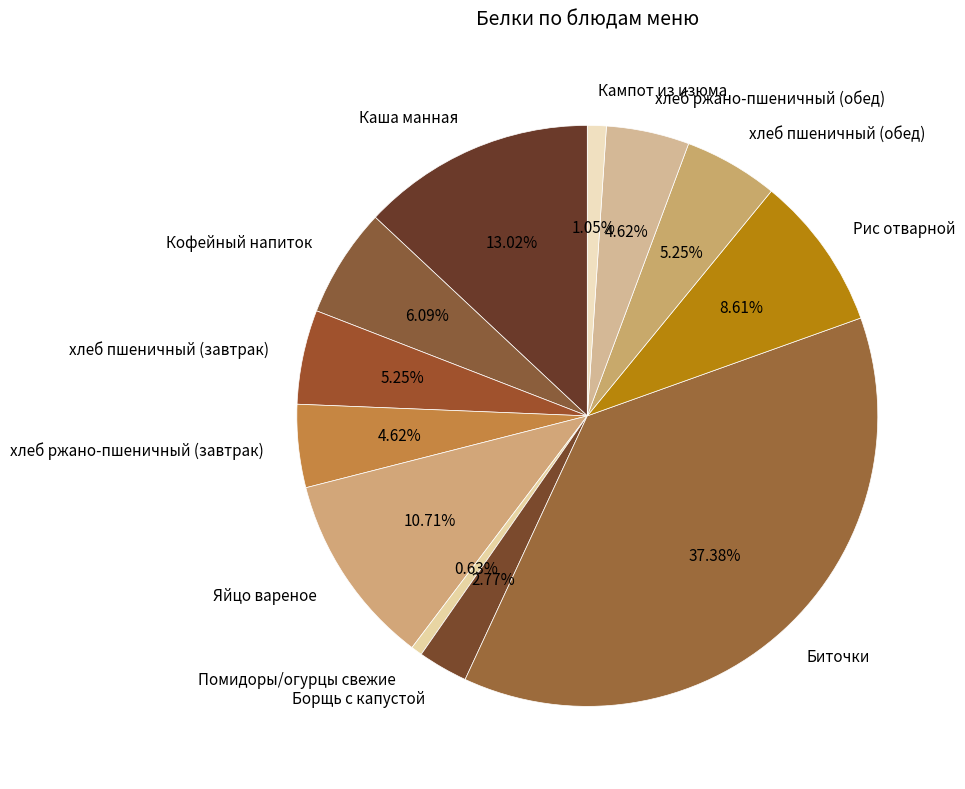

To the nearest percent, what portion does хлеб пшеничный (завтрак) represent?

5%